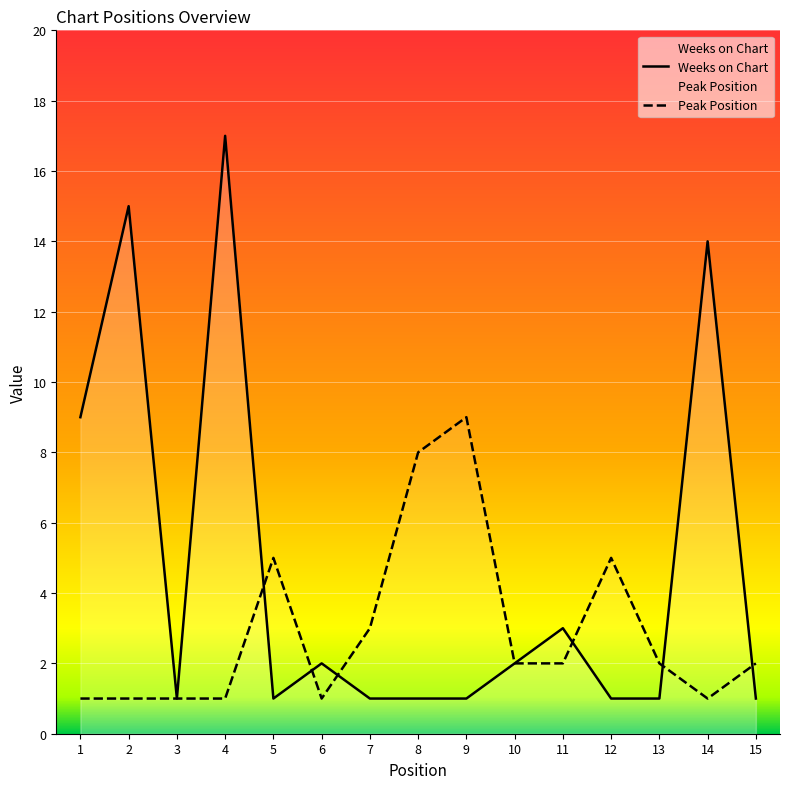

What is the value of the Weeks on Chart point at the 14th from the left?

14